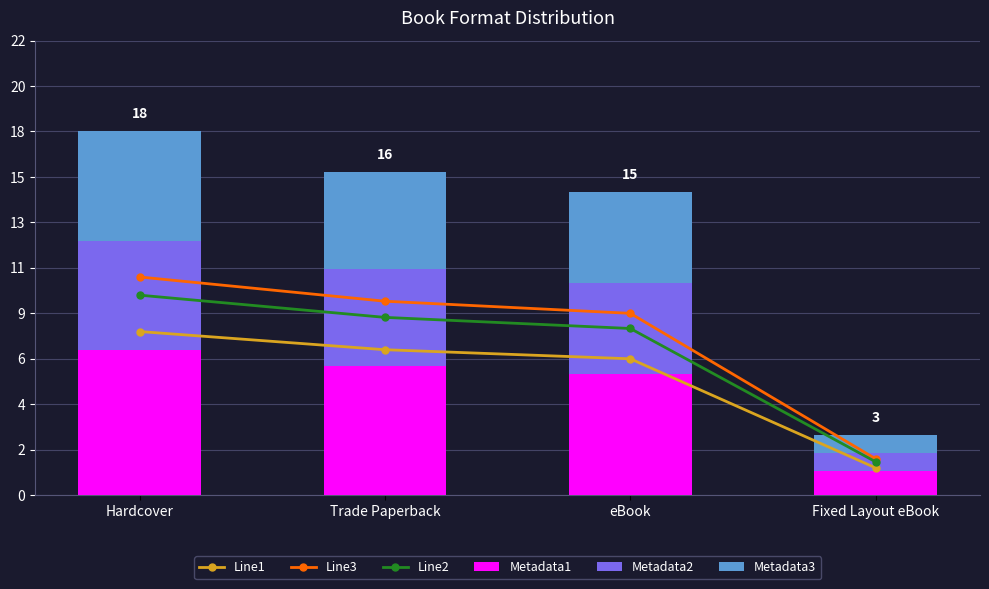

Which has a higher value, Hardcover or Fixed Layout eBook?

Hardcover